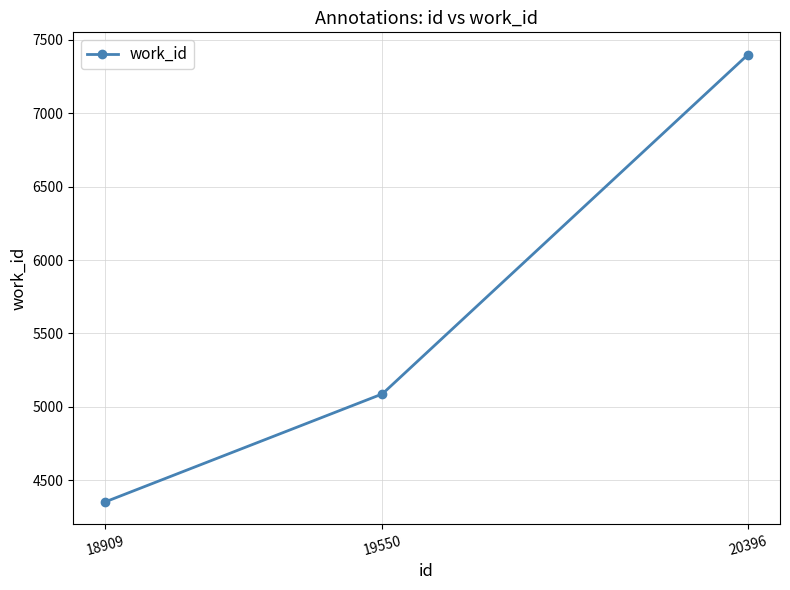

What is the ratio of the value at 20396 to the value at 19550?

1.5